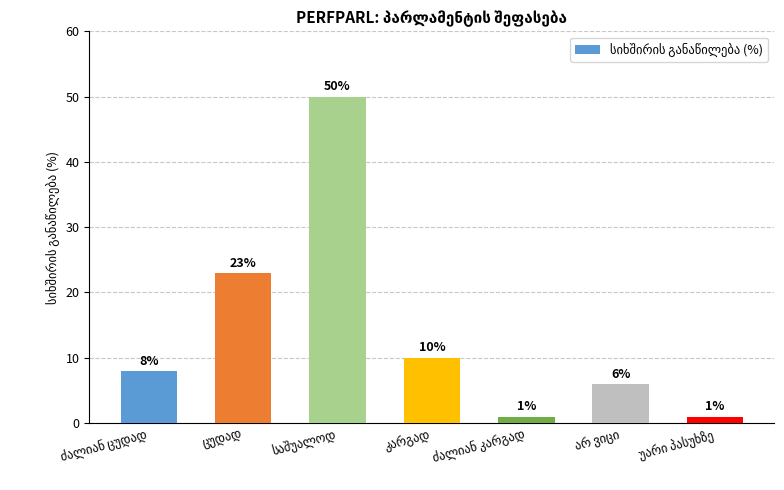

How many values are below 8?

3